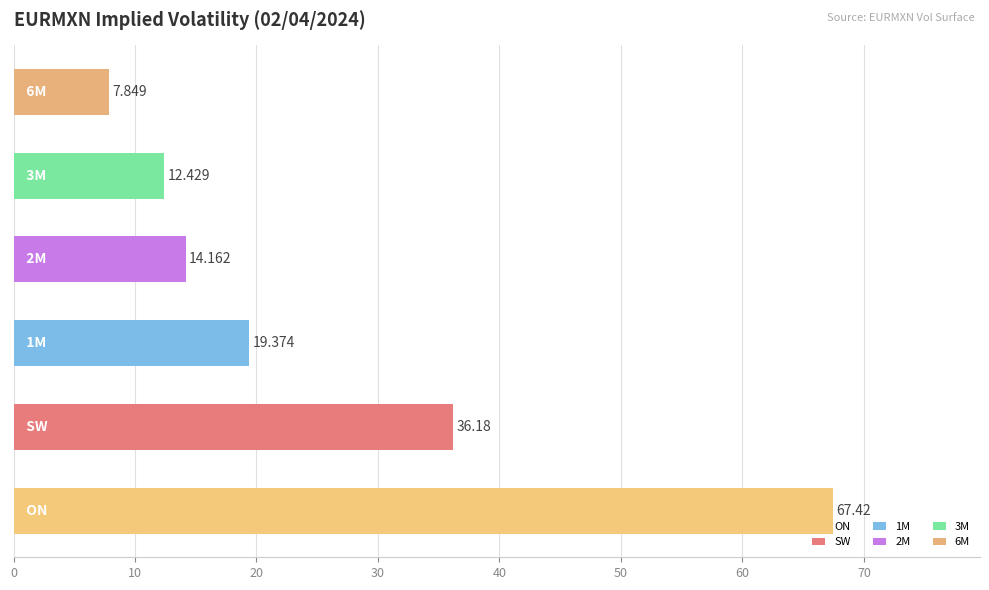

How many values exceed 19?

3